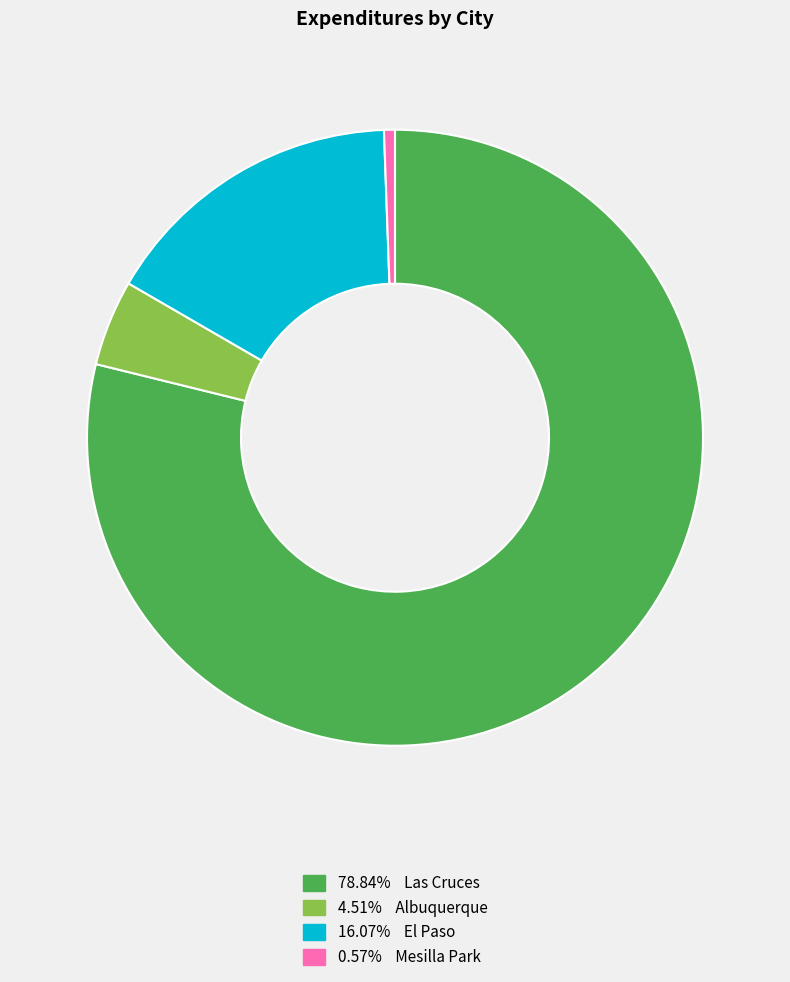

Is there a majority slice in this chart?

Yes